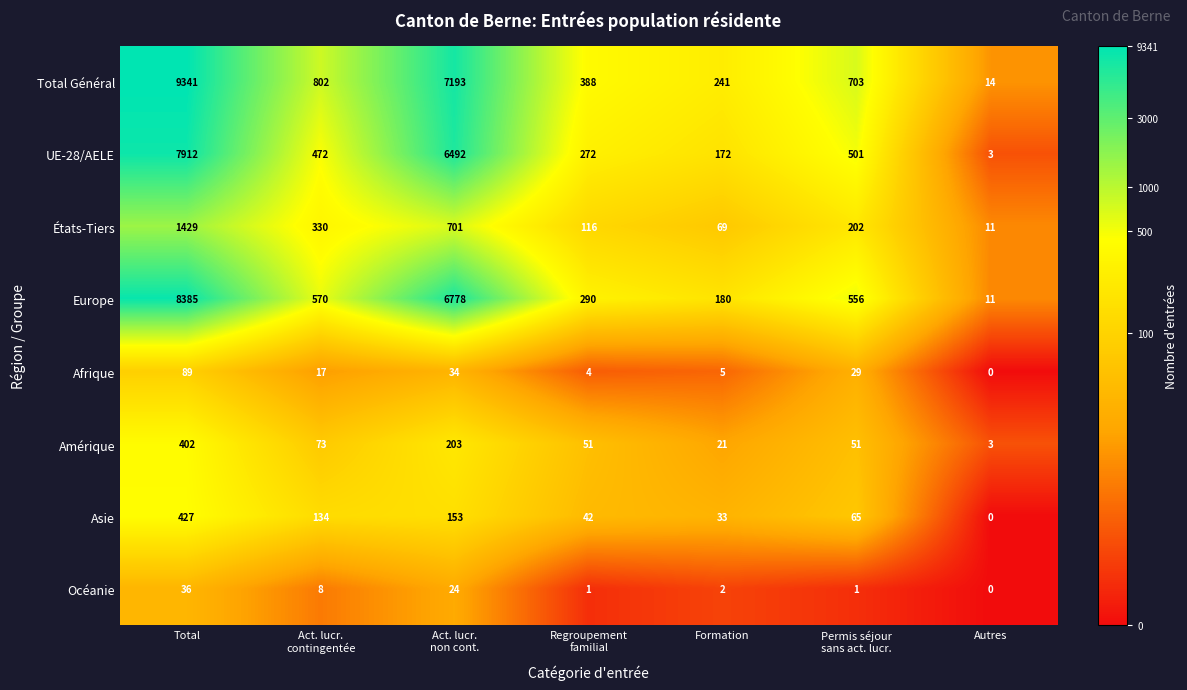

At which category is the sum across all series the highest?

Total